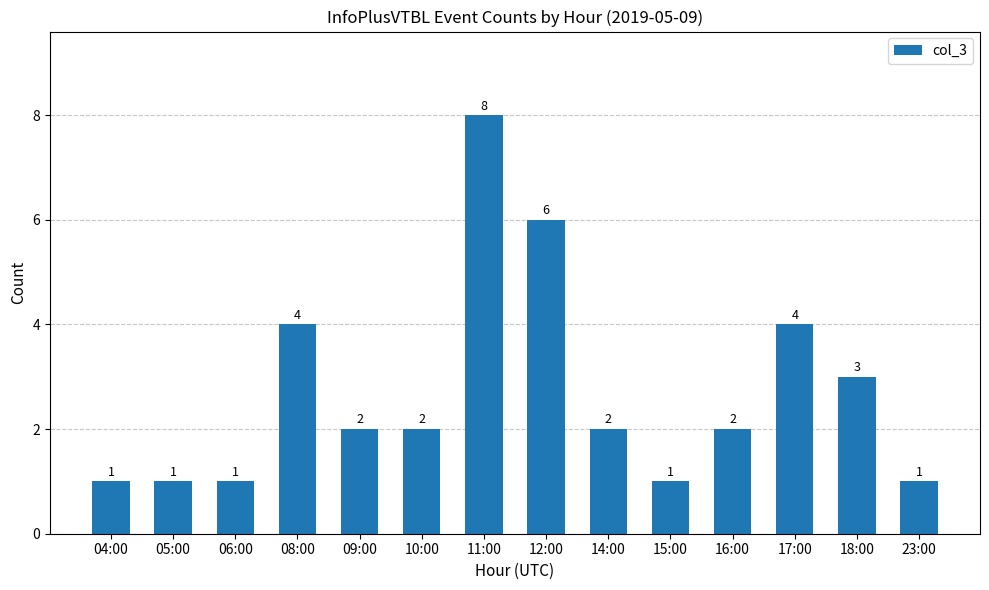

Count the values in the range 1 to 4.

12